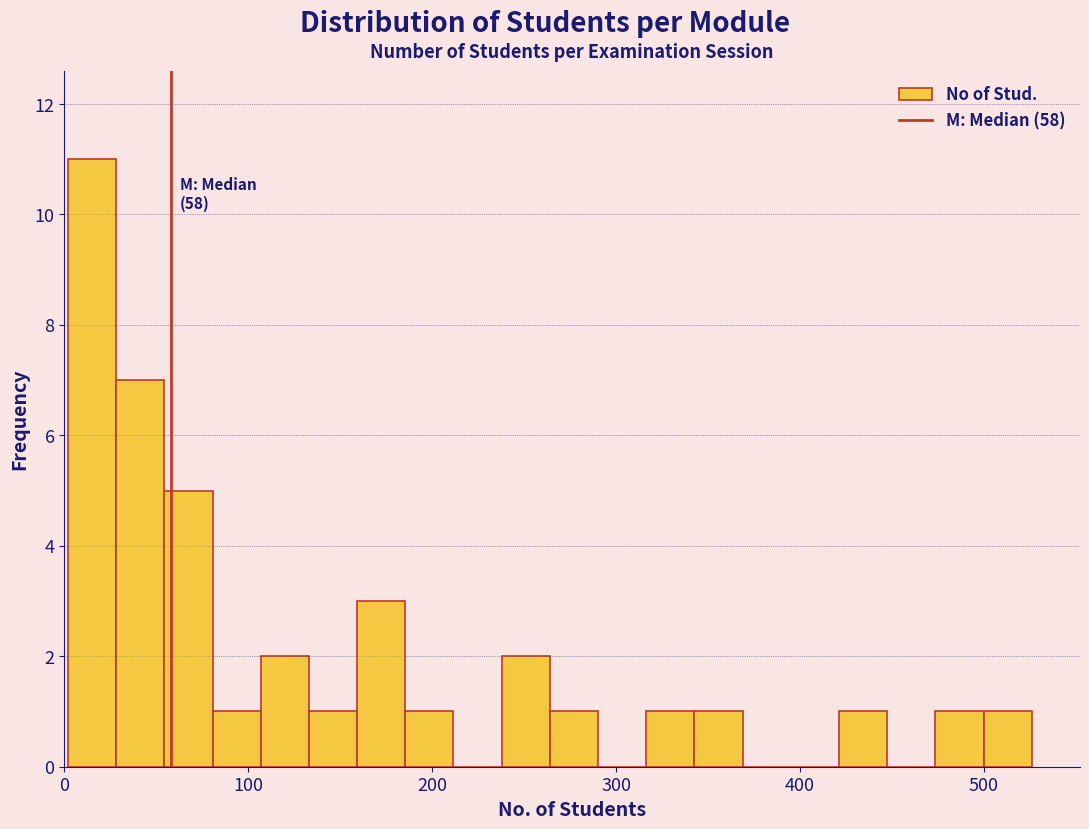

Read against the x-axis, roughly where is the centre of the tallest bar?

20